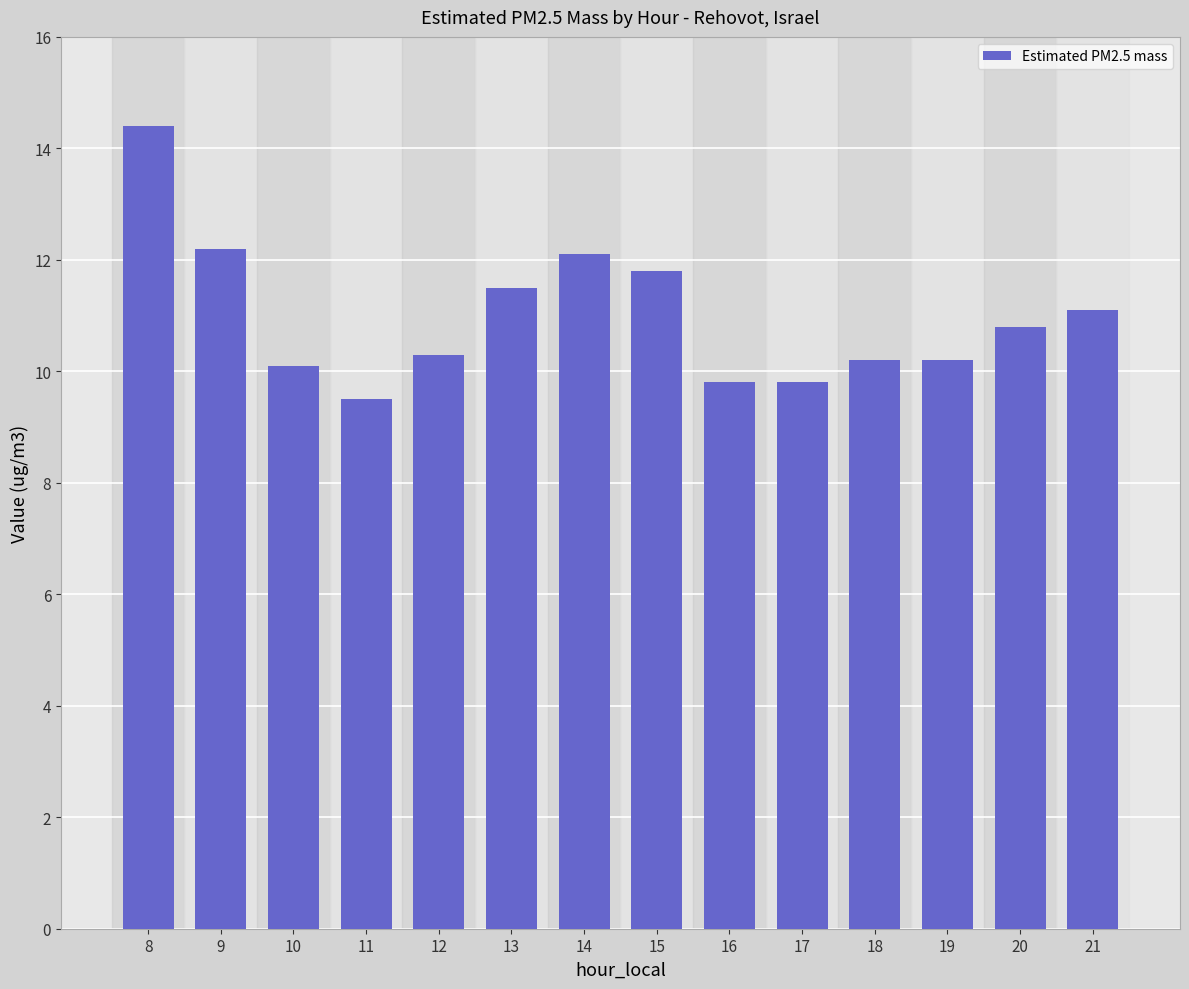

What is the minimum value shown in the chart?

9.5